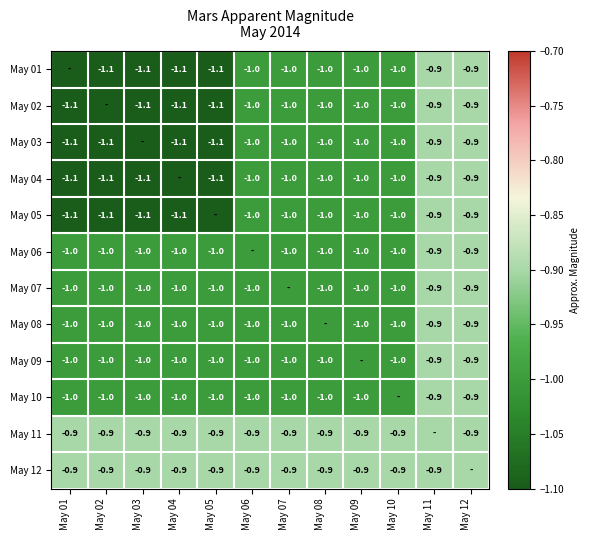

The value of May 03 at May 07 is -1.0. True or false?

True